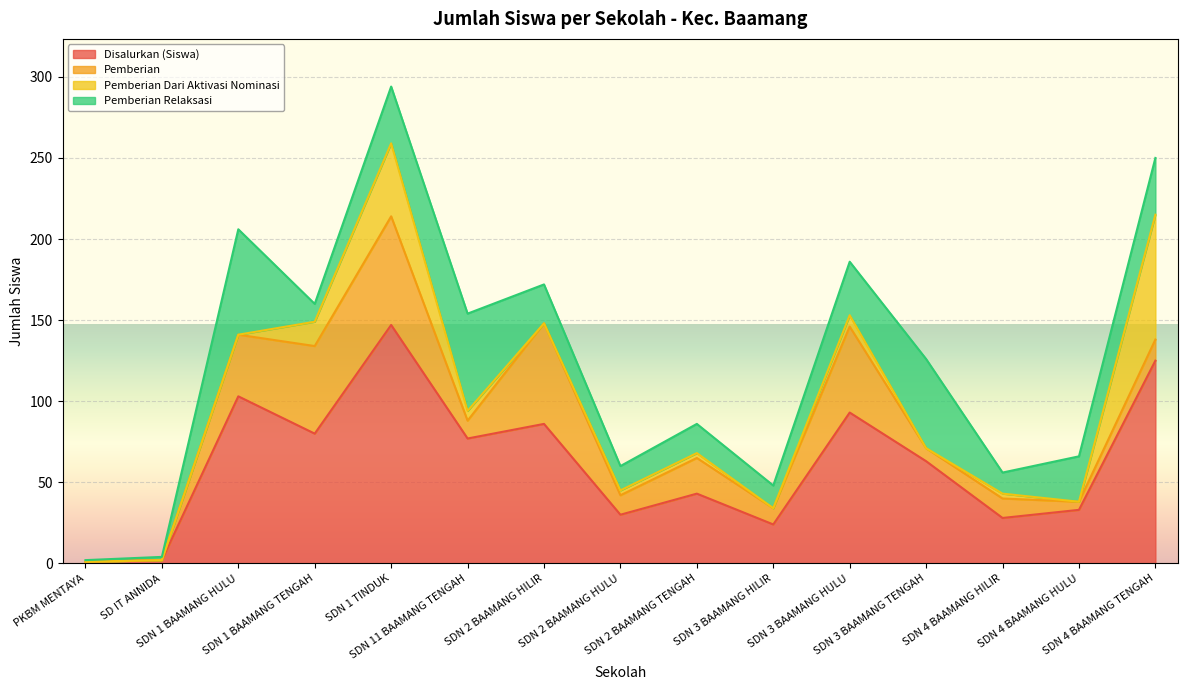

The value of Disalurkan (Siswa) at SDN 3 BAAMANG TENGAH is 63. True or false?

True